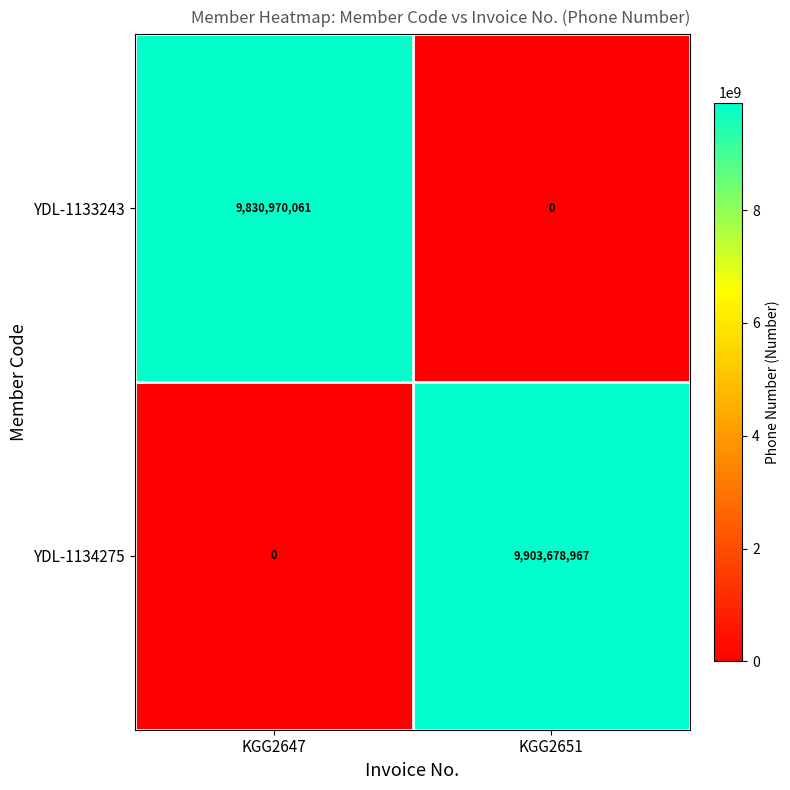

Which series has the largest total across all categories?

YDL-1134275